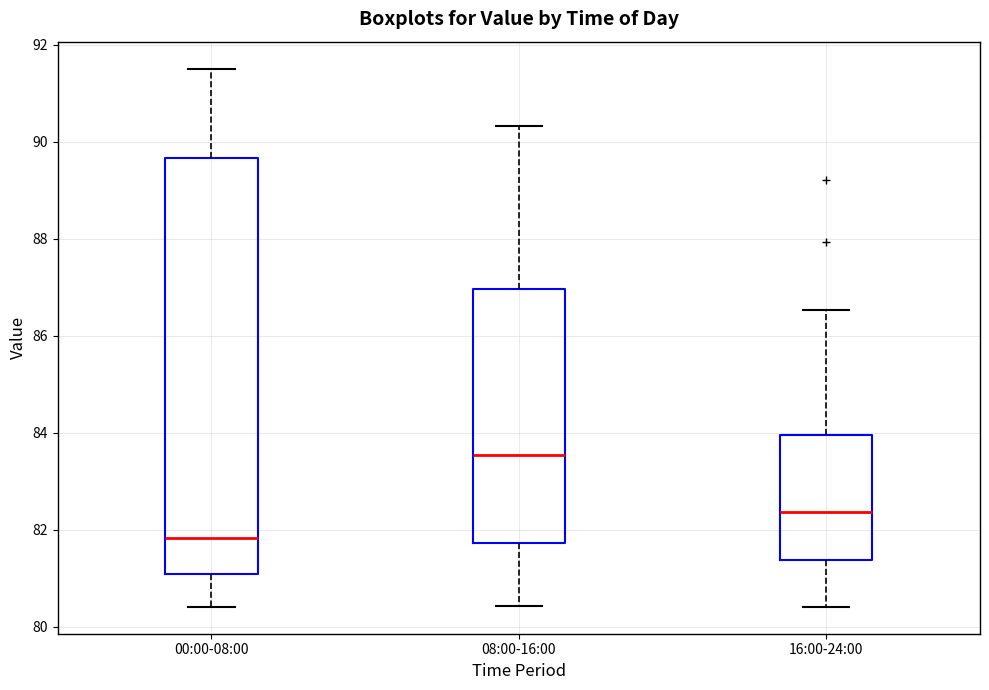

Which box is the tallest, from its lower edge to its upper edge?

00:00-08:00